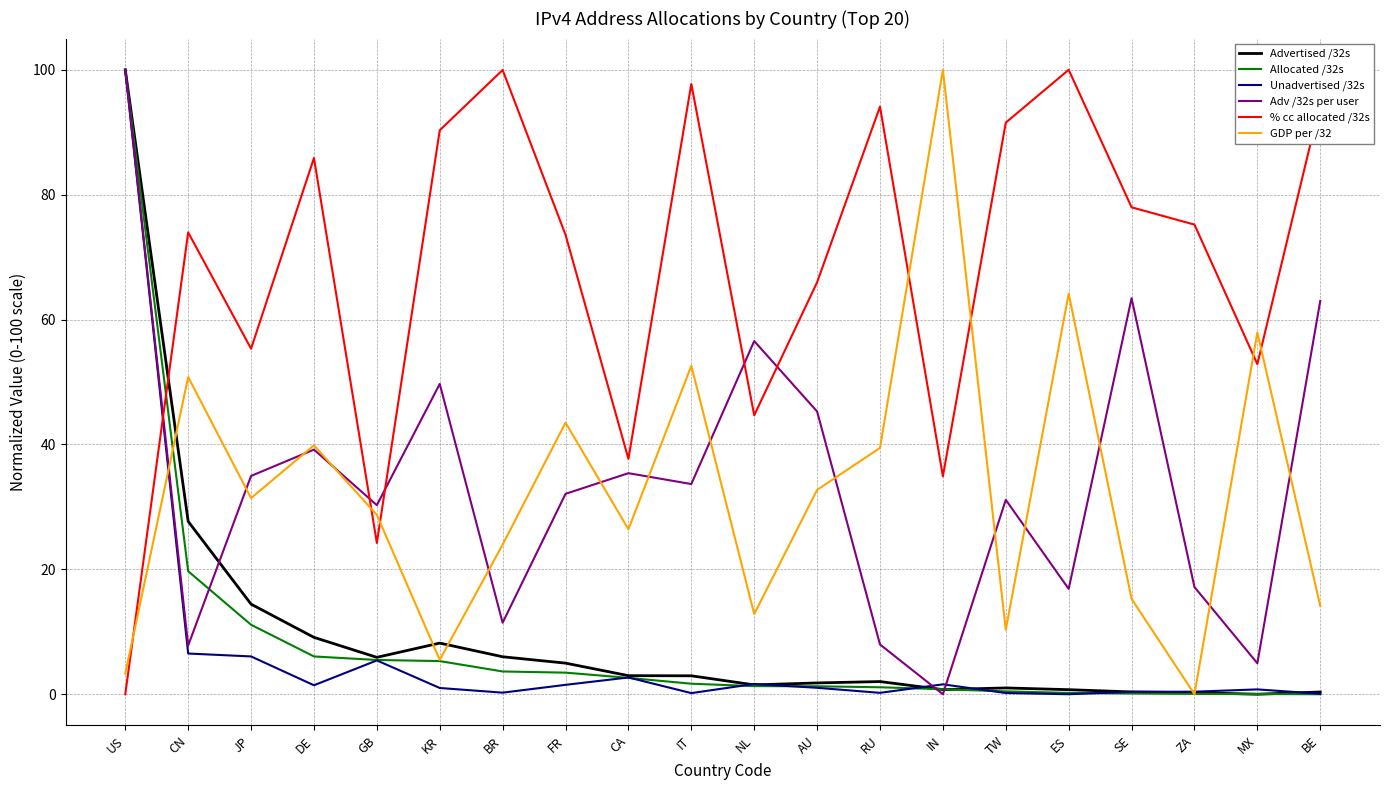

The % cc allocated /32s series shows 147.0 at KR. True or false?

False